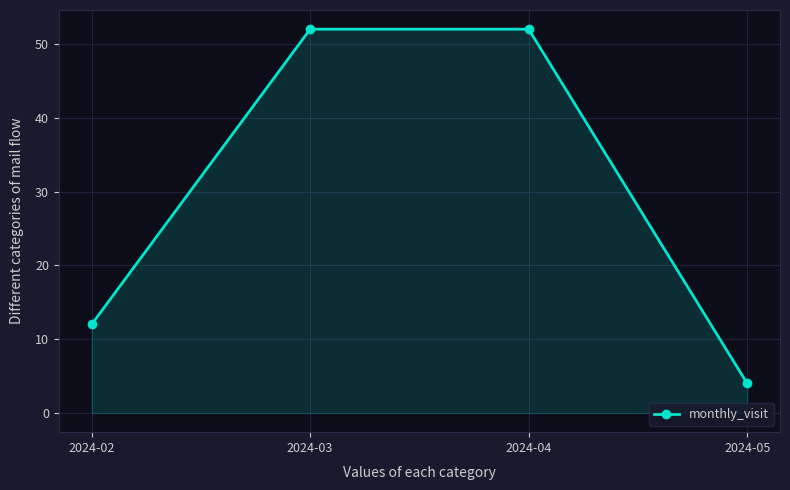

How many lines are shown in the chart?

1